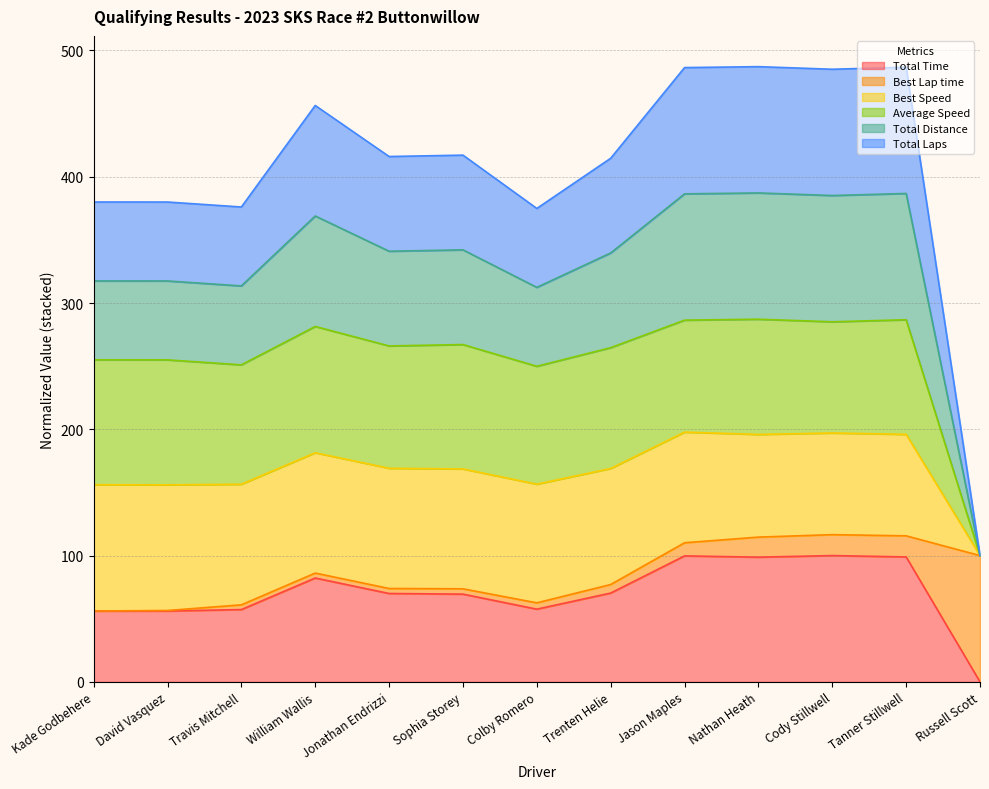

In Total Time, how many points are higher than both neighbors (excluding endpoints)?

3